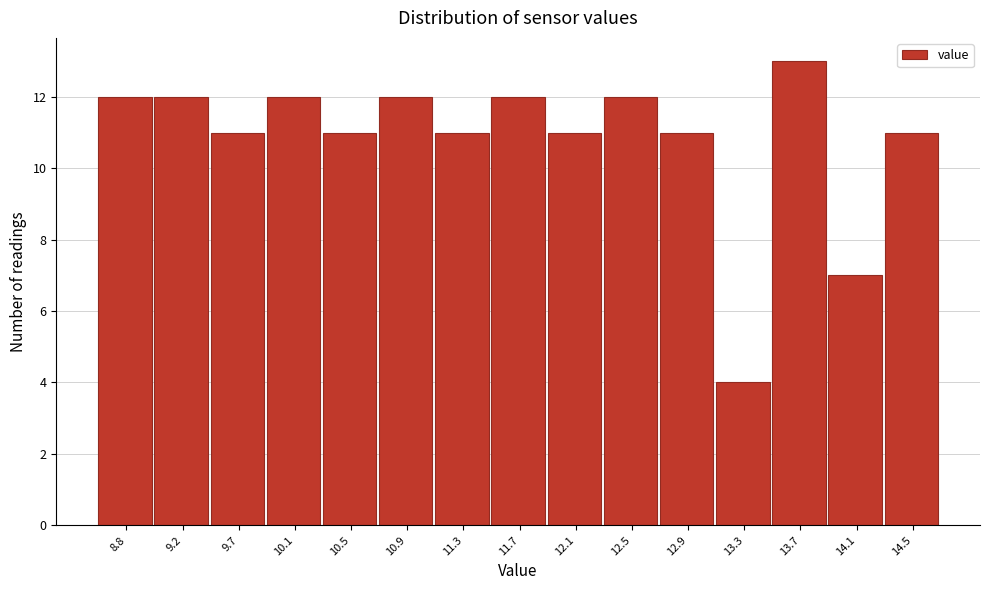

Reading left to right, list every bar in this chart as the range it spans on the x-axis followed by its height. Neither the bar edges nor the heights are printed on the chart, so give them approximately, as read against the axes.

8.65 to 9.05: 12
9.05 to 9.45: 12
9.45 to 9.85: 11
9.85 to 10.25: 12
10.25 to 10.65: 11
10.65 to 11.05: 12
11.05 to 11.45: 11
11.45 to 11.85: 12
11.85 to 12.30: 11
12.30 to 12.70: 12
12.70 to 13.10: 11
13.10 to 13.50: 4
13.50 to 13.90: 13
13.90 to 14.30: 7
14.30 to 14.70: 11